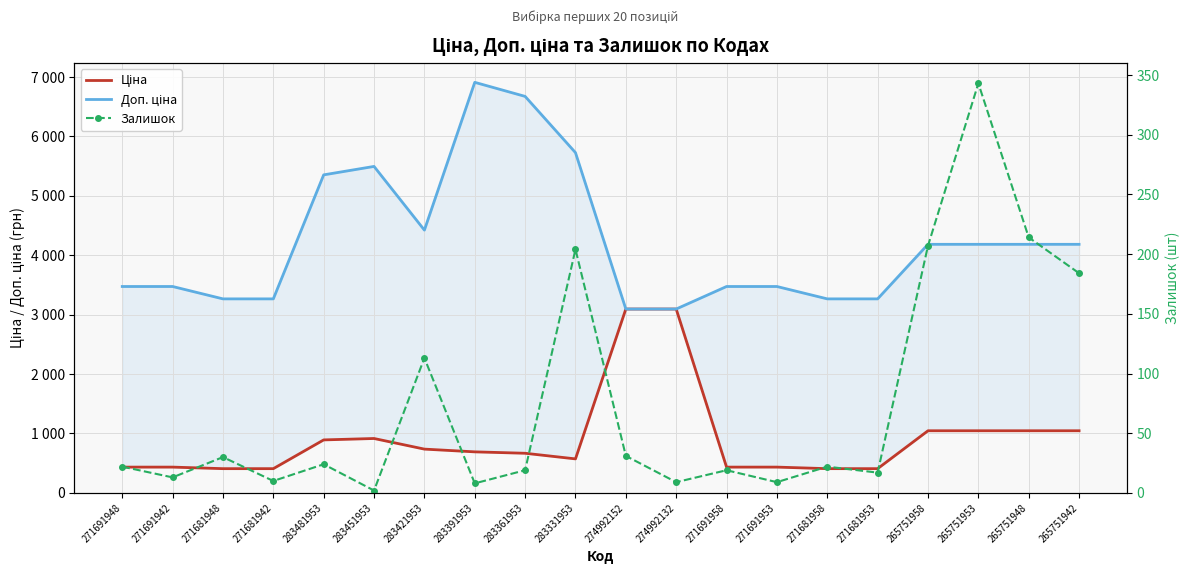

True or false: Залишок has a value of 13.6 at 283391953.

False